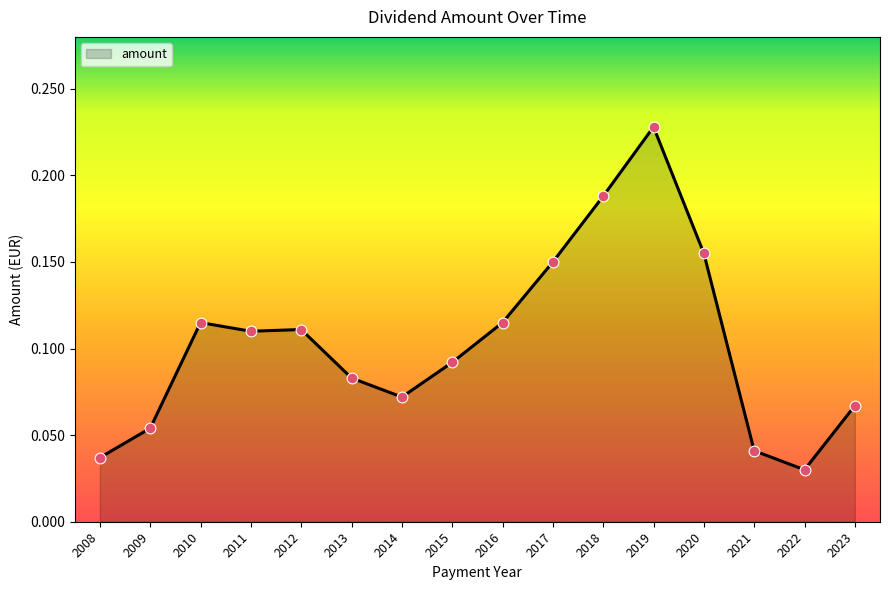

Between 2010 and 2018, which is larger?

2018